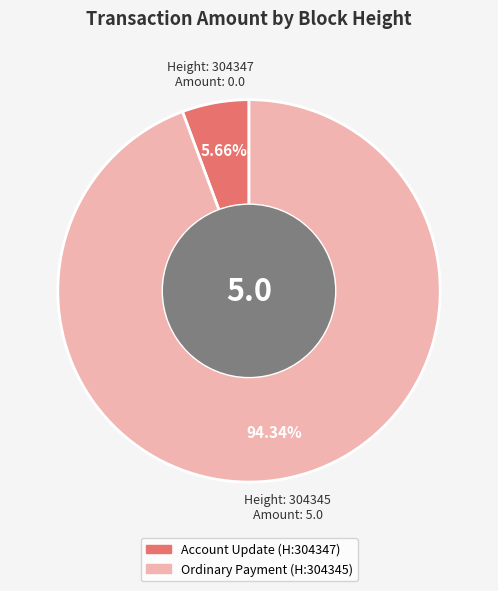

Count the number of slices in the pie.

2